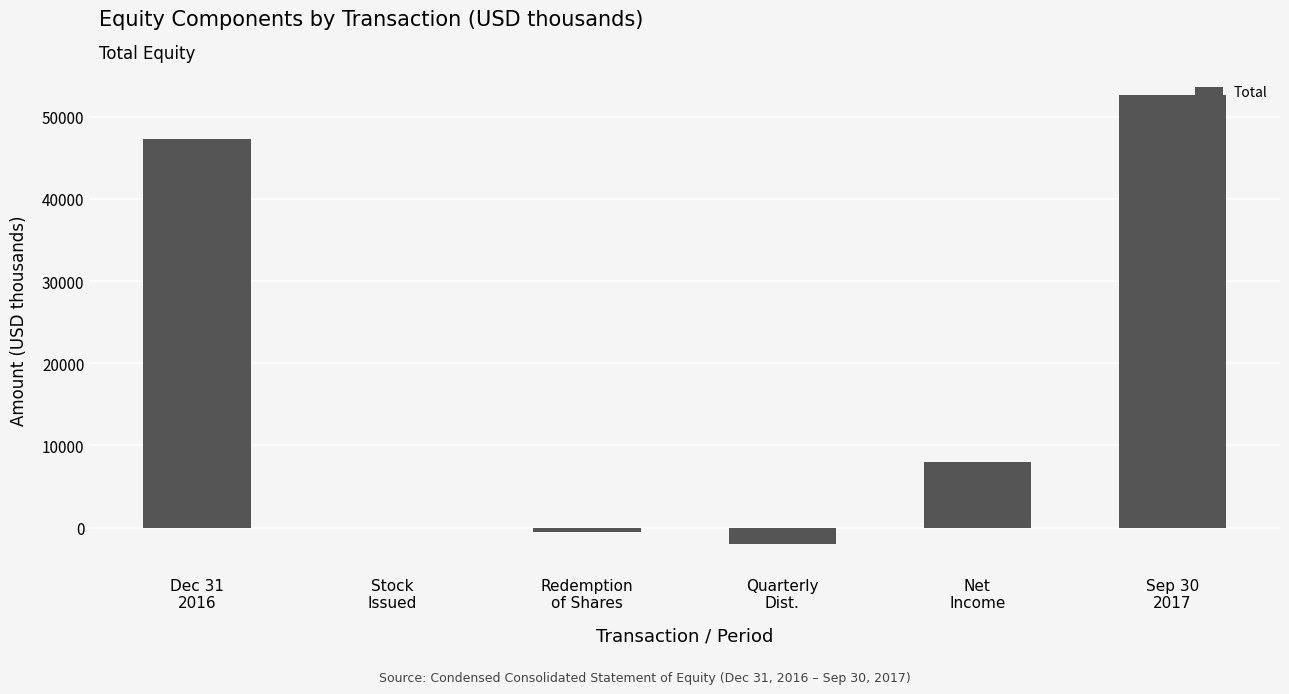

How many data points does each series have?

6